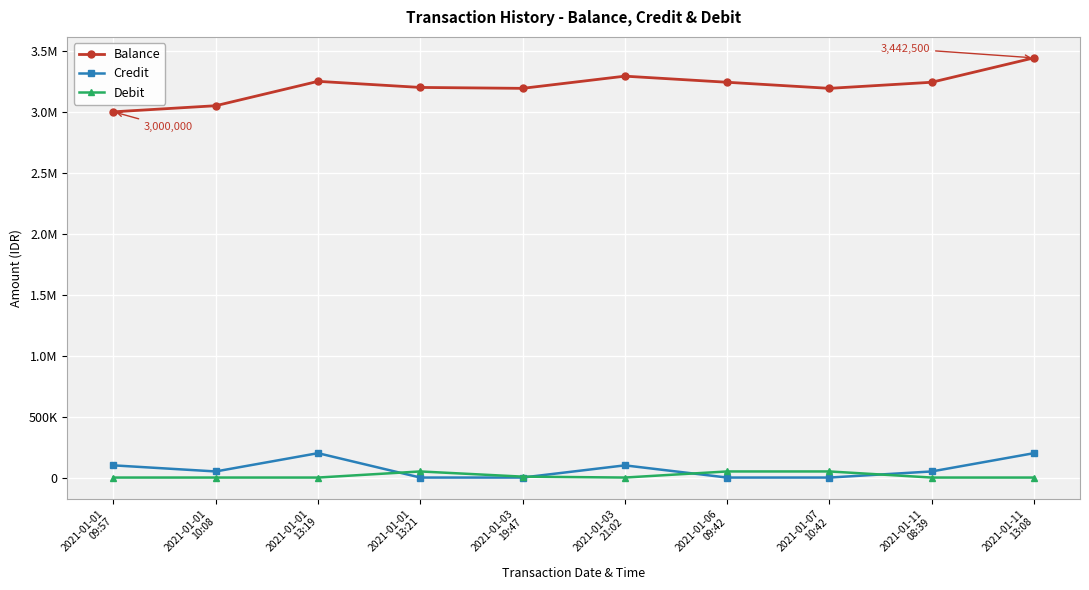

Reading left to right, extract all data points from this chart.

Balance: 2021-01-01
09:57=3000000	2021-01-01
10:08=3050000	2021-01-01
13:19=3250000	2021-01-01
13:21=3200000	2021-01-03
19:47=3192500	2021-01-03
21:02=3292500	2021-01-06
09:42=3242500	2021-01-07
10:42=3192500	2021-01-11
08:39=3242500	2021-01-11
13:08=3442500
Credit: 2021-01-01
09:57=100000	2021-01-01
10:08=50000	2021-01-01
13:19=200000	2021-01-01
13:21=0	2021-01-03
19:47=0	2021-01-03
21:02=100000	2021-01-06
09:42=0	2021-01-07
10:42=0	2021-01-11
08:39=50000	2021-01-11
13:08=200000
Debit: 2021-01-01
09:57=0	2021-01-01
10:08=0	2021-01-01
13:19=0	2021-01-01
13:21=50000	2021-01-03
19:47=7500	2021-01-03
21:02=0	2021-01-06
09:42=50000	2021-01-07
10:42=50000	2021-01-11
08:39=0	2021-01-11
13:08=0